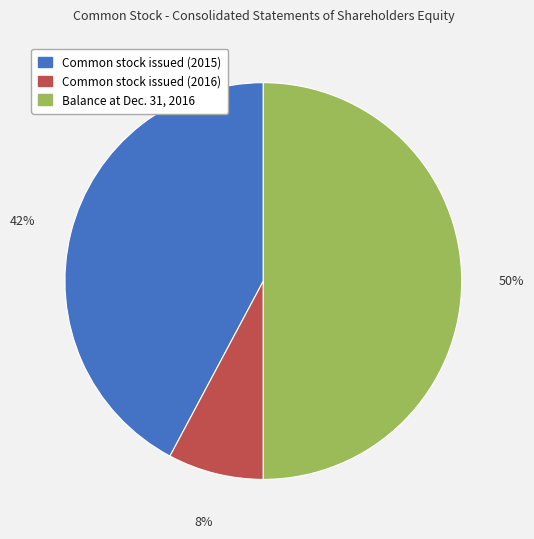

Rank the categories by value from lowest to highest.

Common stock issued (2016), Common stock issued (2015), Balance at Dec. 31, 2016